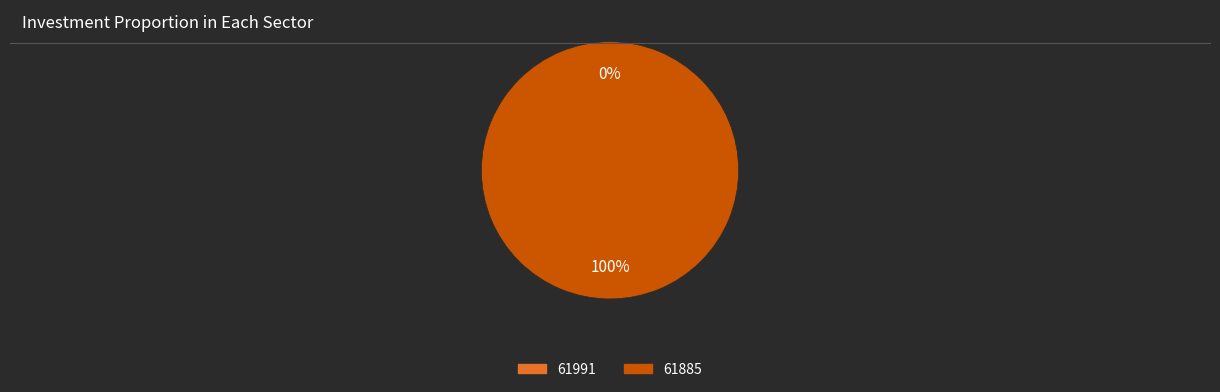

Combined, what portion of the pie is 61991 and 61885?

100.0%